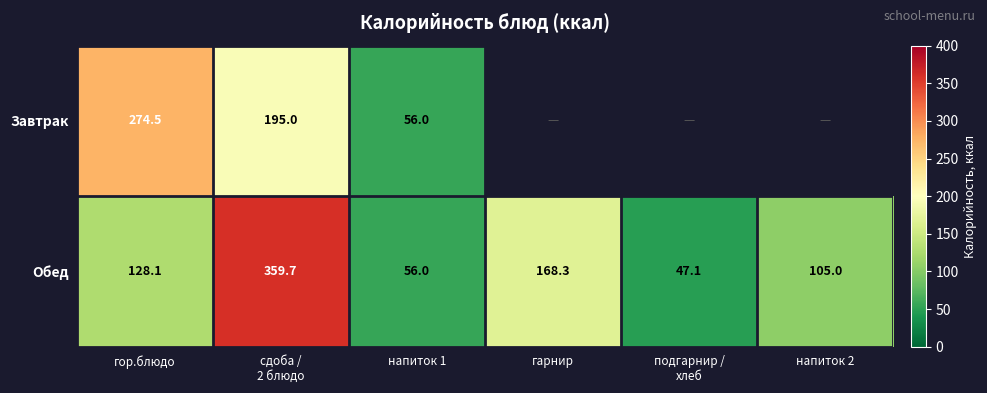

The value of Обед at напиток 2 is 105.0. True or false?

True